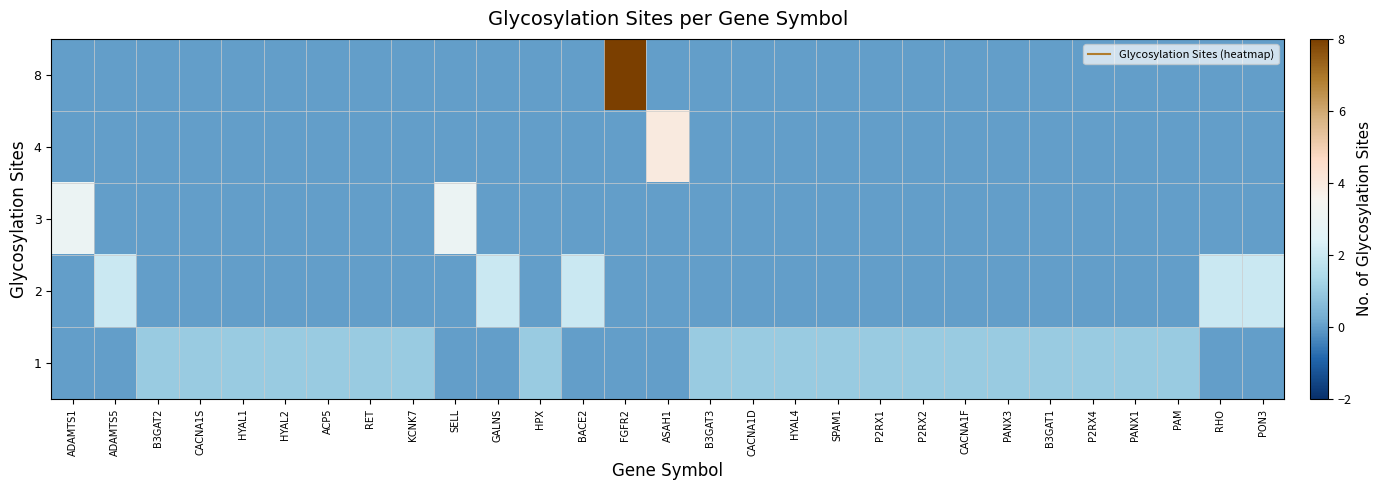

Which has a higher value, SPAM1 or ASAH1?

SPAM1